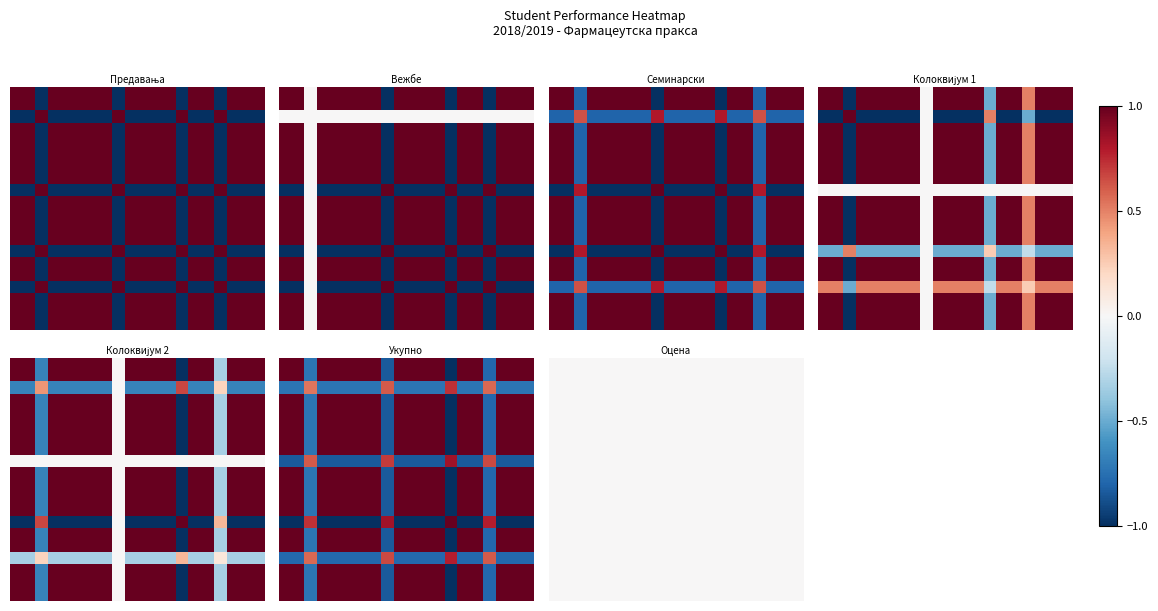

What is the sum of all Укупно values?

12.6